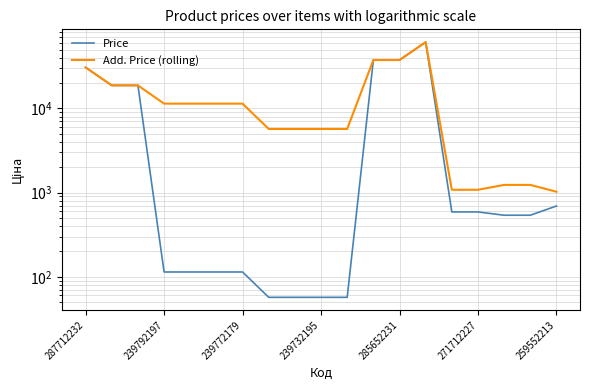

What is the spread (max minus min) of values at 259552213?

330.9